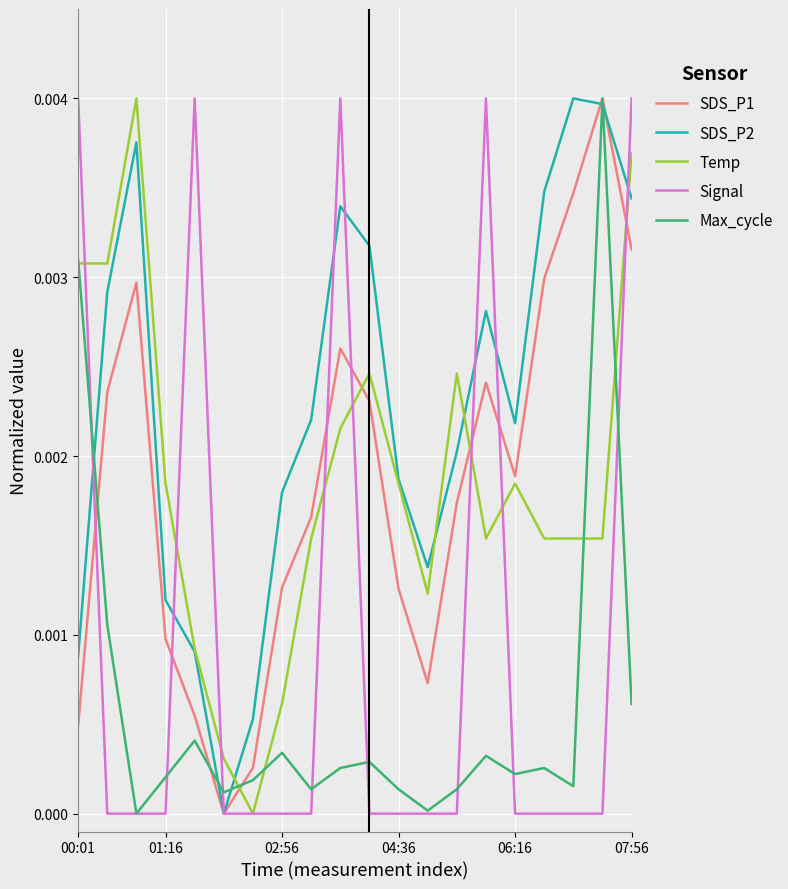

What are all the series names shown in the legend?

SDS_P1, SDS_P2, Temp, Signal, Max_cycle